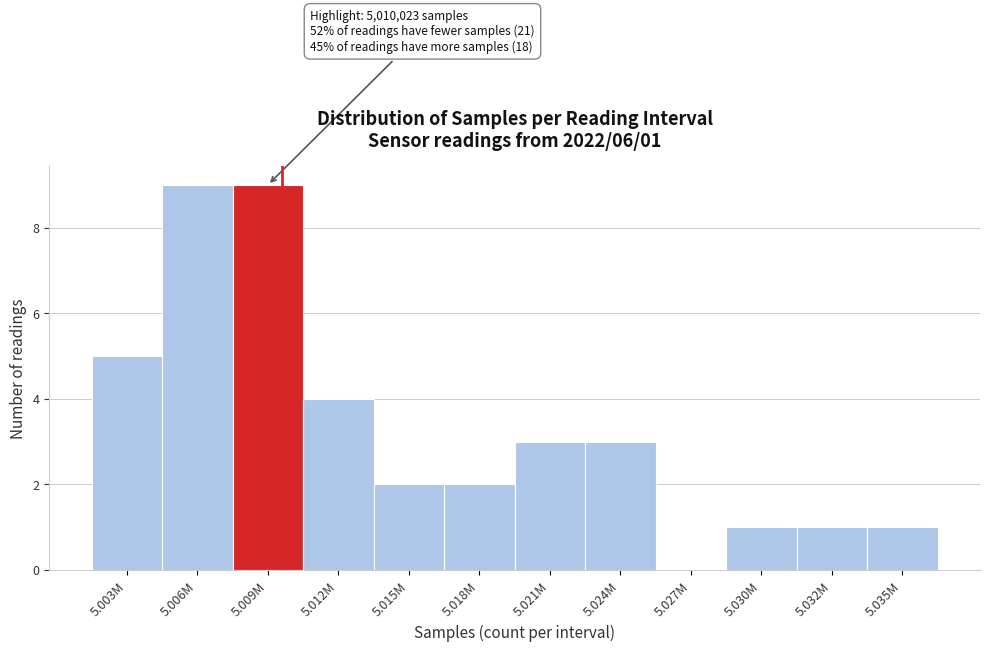

Reading left to right, transcribe all the data shown in this chart.

5.003M=5	5.006M=9	5.009M=9	5.012M=4	5.015M=2	5.018M=2	5.021M=3	5.024M=3	5.027M=0	5.030M=1	5.032M=1	5.035M=1